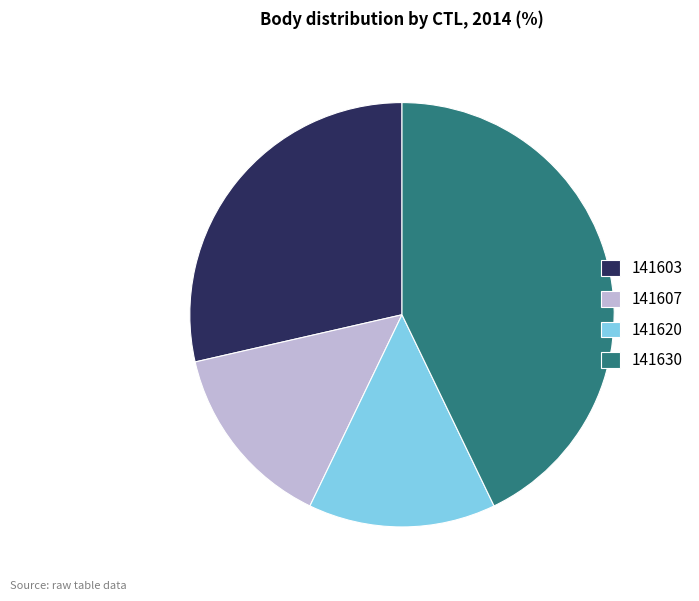

Do 141607 and 141603 together represent more than half of the pie?

No